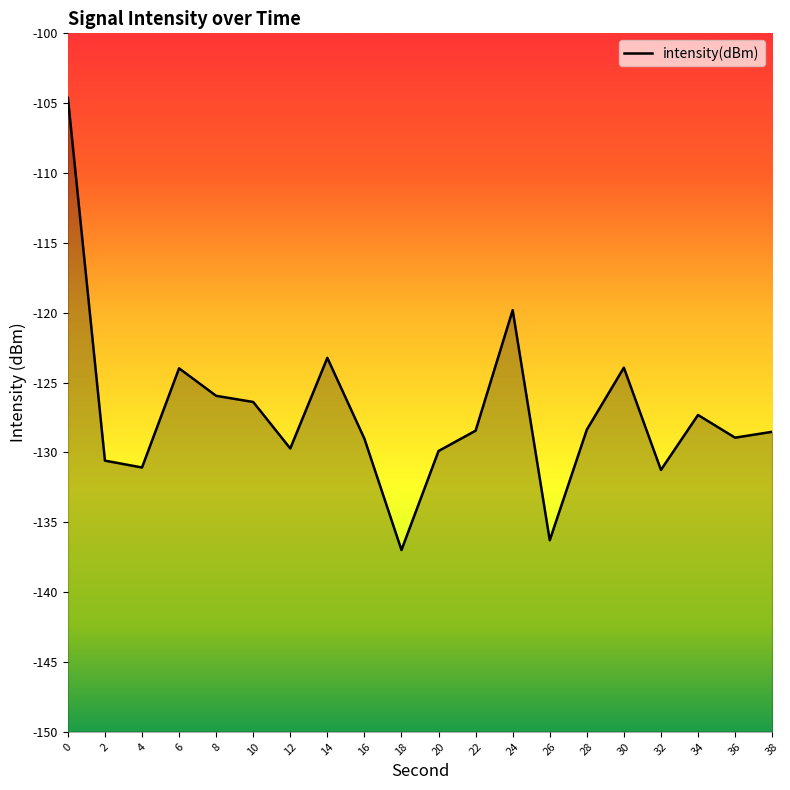

Rank the categories by value from highest to lowest.

0, 24, 14, 30, 6, 8, 10, 34, 28, 22, 38, 36, 16, 12, 20, 2, 4, 32, 26, 18